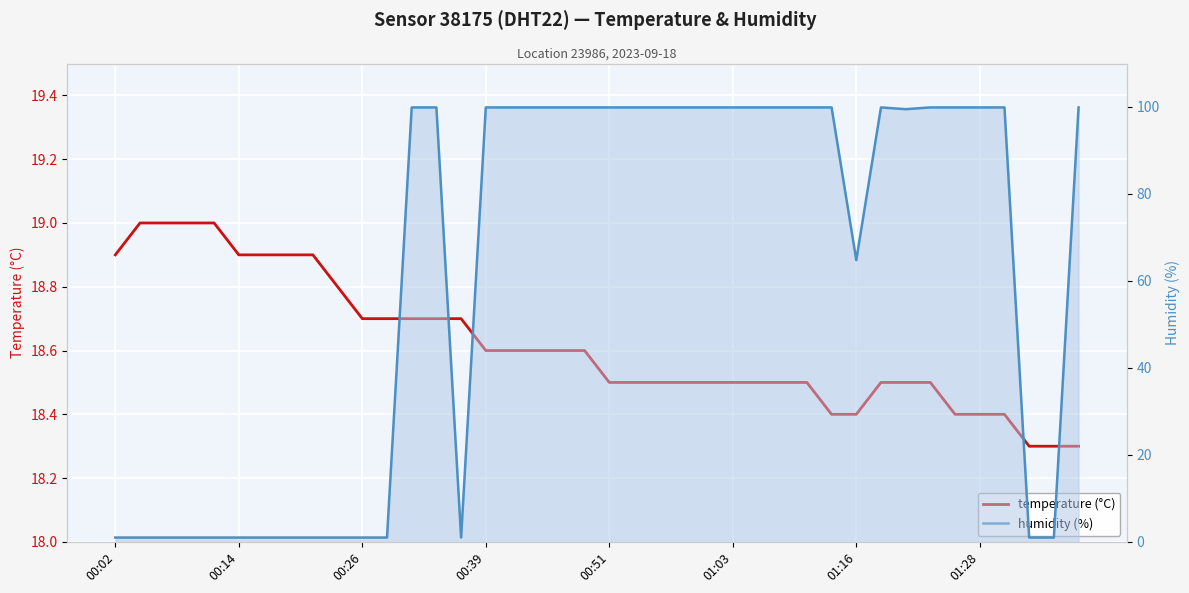

Between 10 and 21, which series saw the biggest shift?

humidity (%)